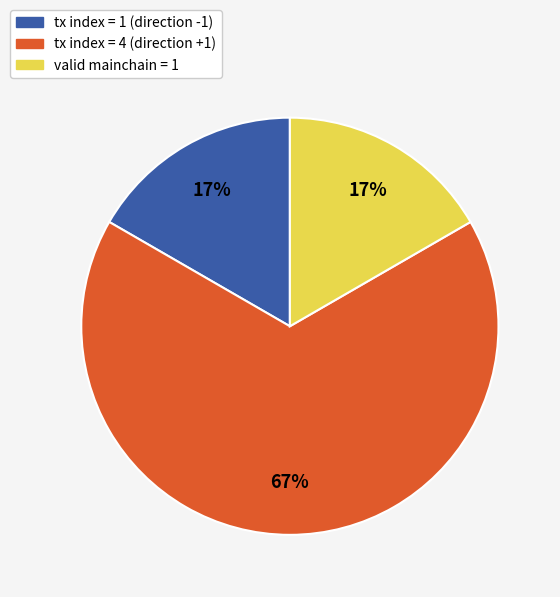

What is the largest slice in the pie chart?

tx index = 4 (direction +1)